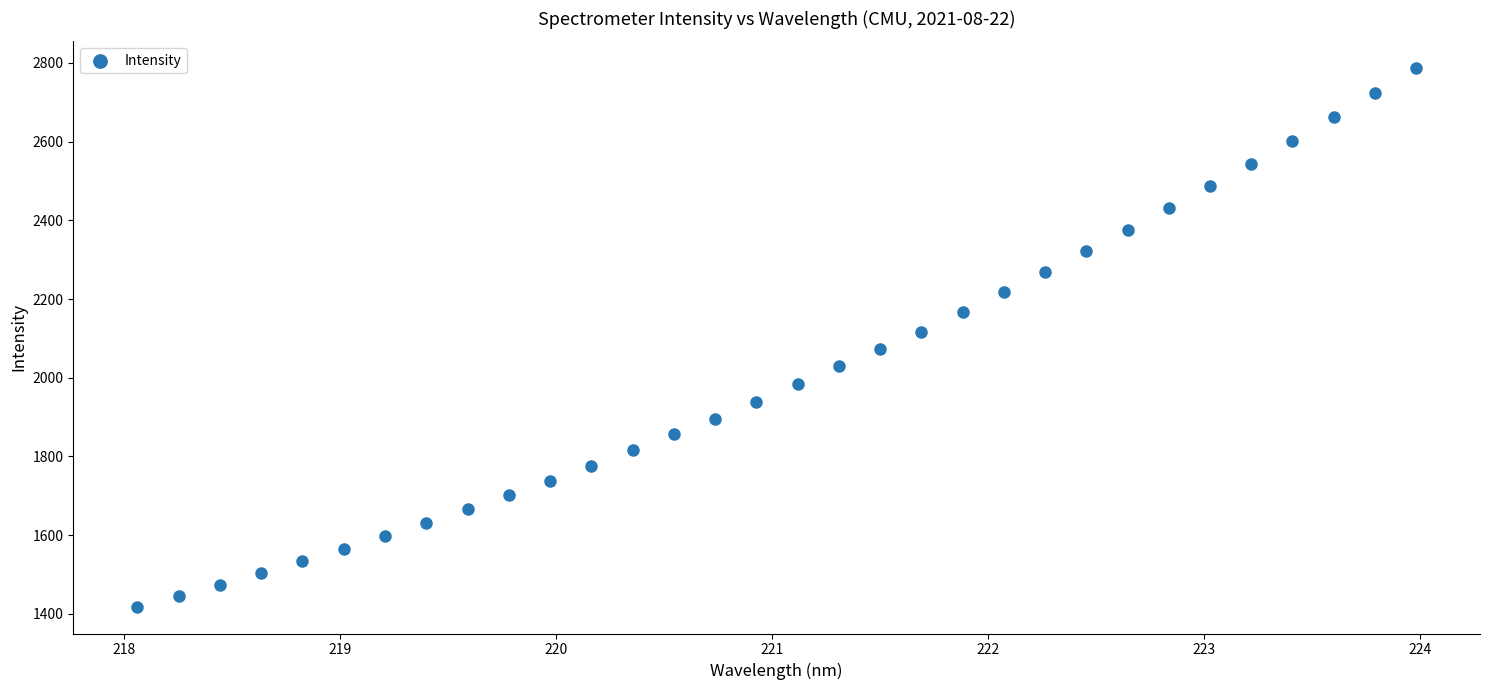

What is the range of Y values (max minus min)?

1368.3